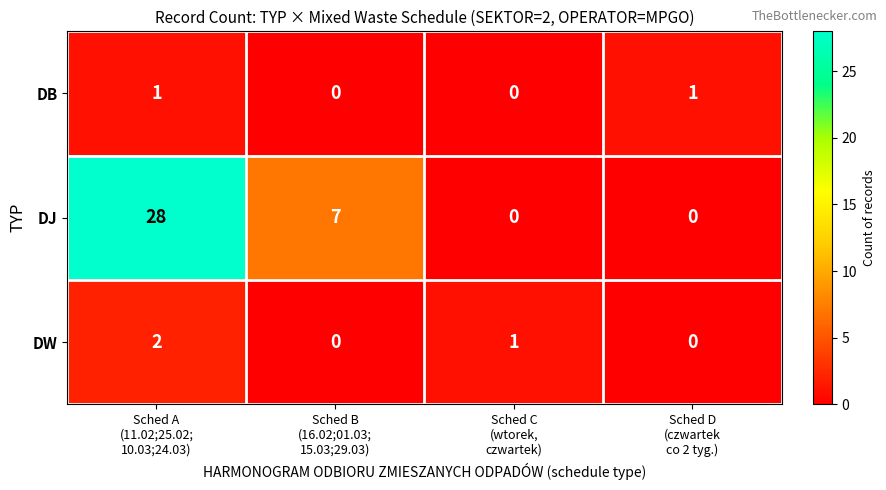

What is the difference between the maximum and second lowest values in the DJ series?

28